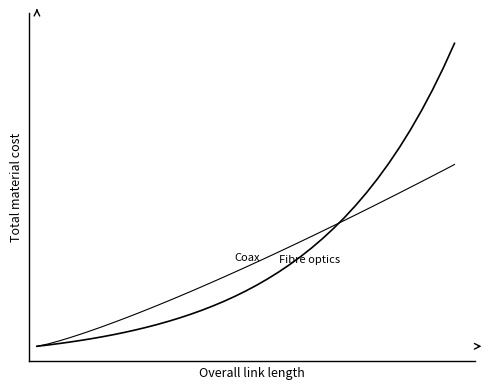

Does the chart display data point markers on the line(s)?

No